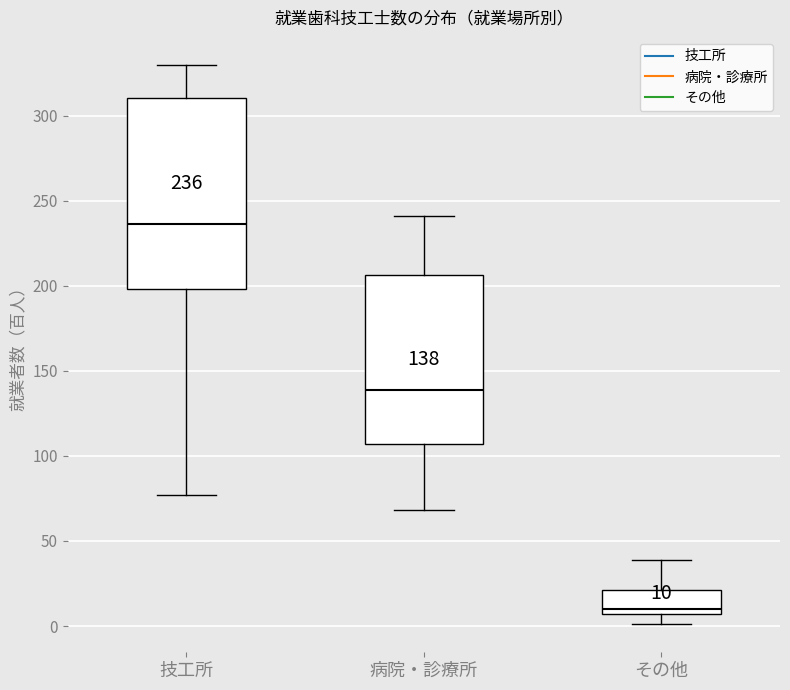

Comparing the boxes themselves (not the whiskers), which one is the tallest?

技工所